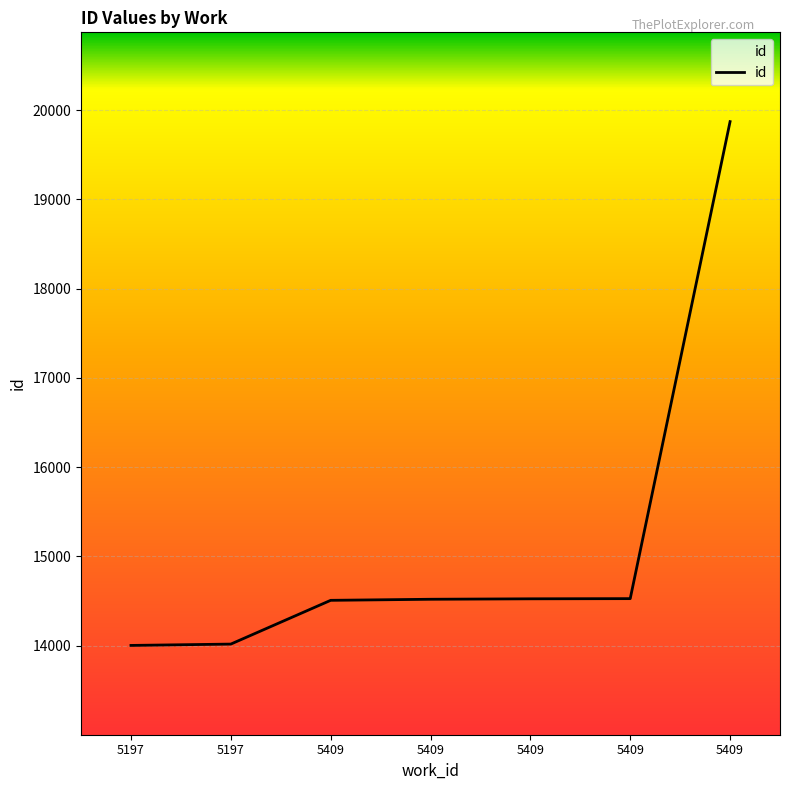

What is the difference between the values at 5409 and 5409?

5